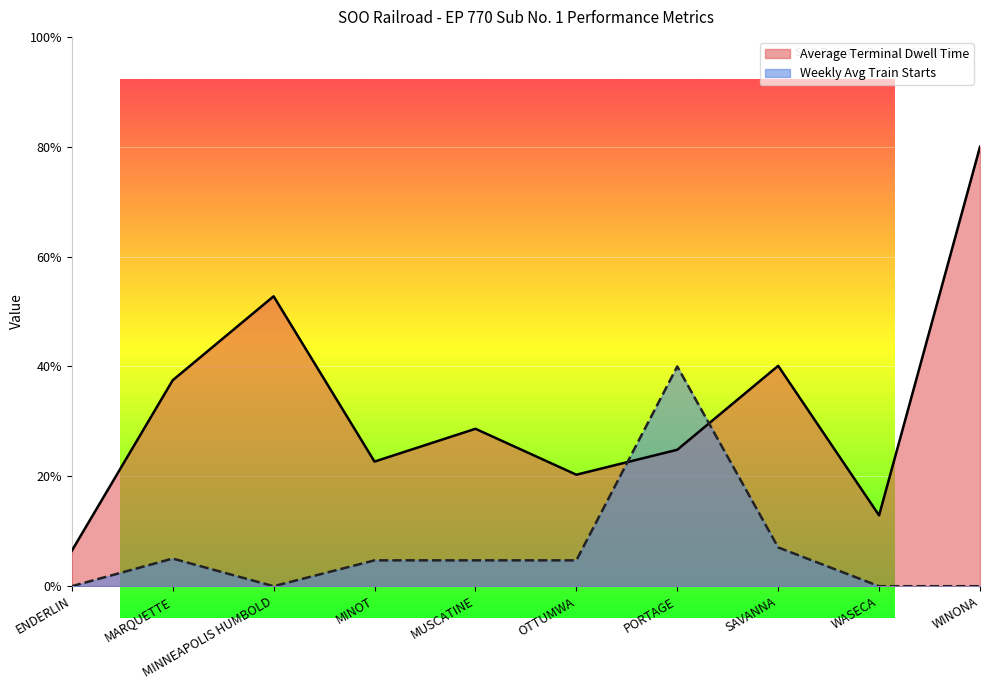

Where is the first local minimum for Average Terminal Dwell Time?

MINOT